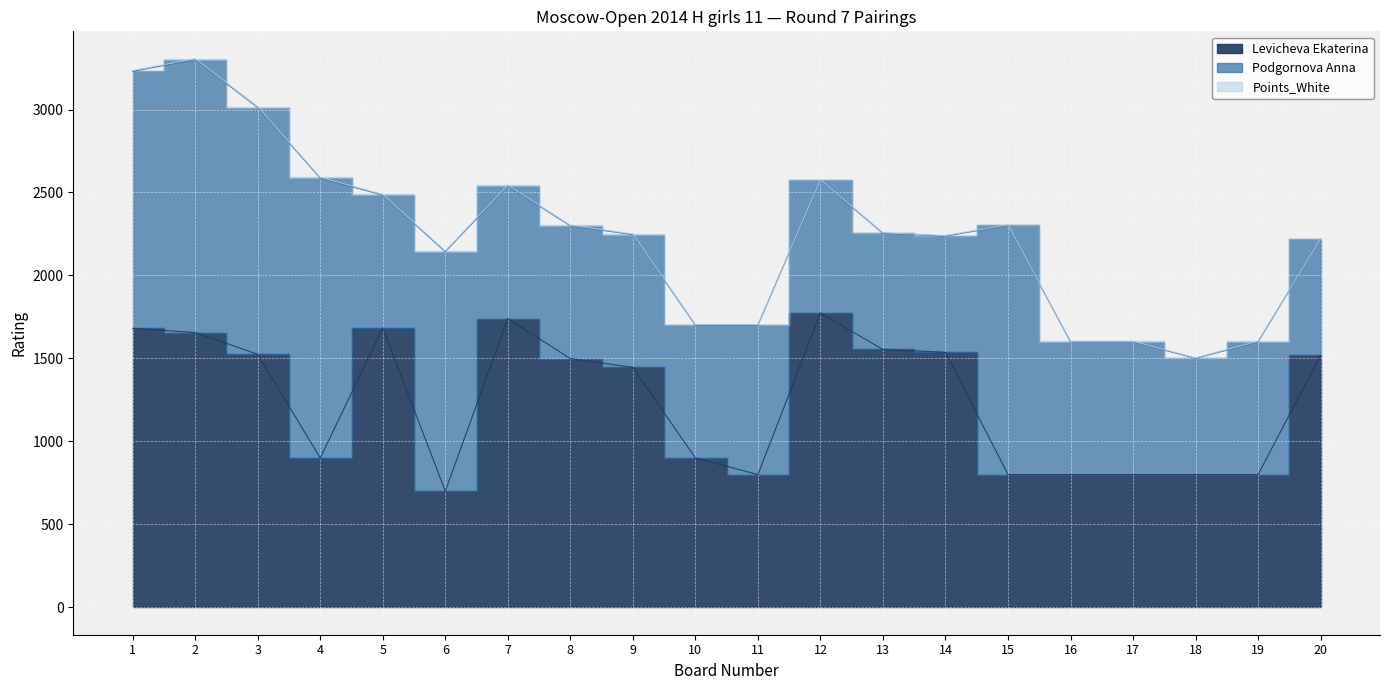

List the series in order of their overall mean, highest first.

Levicheva Ekaterina, Podgornova Anna, Points_White